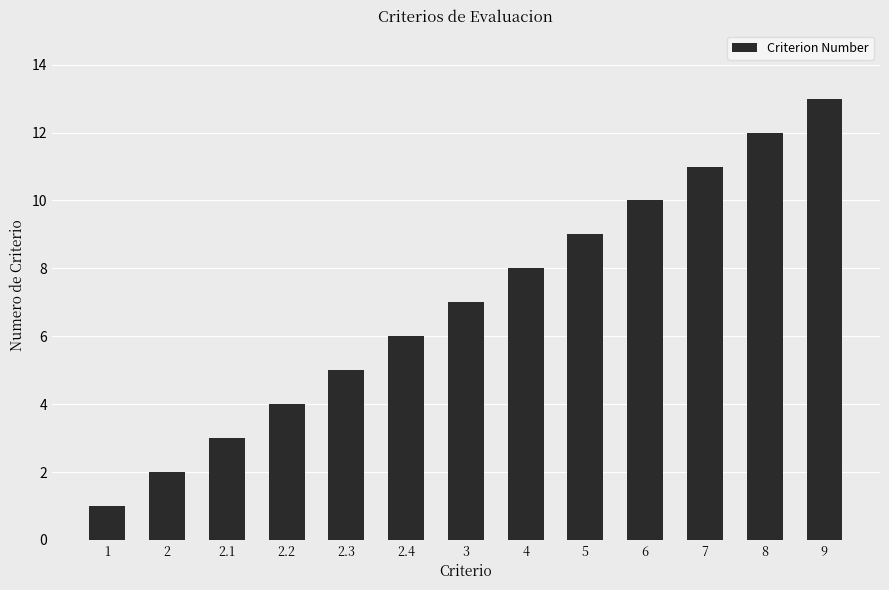

Where is the data nearest to the value 7?

3